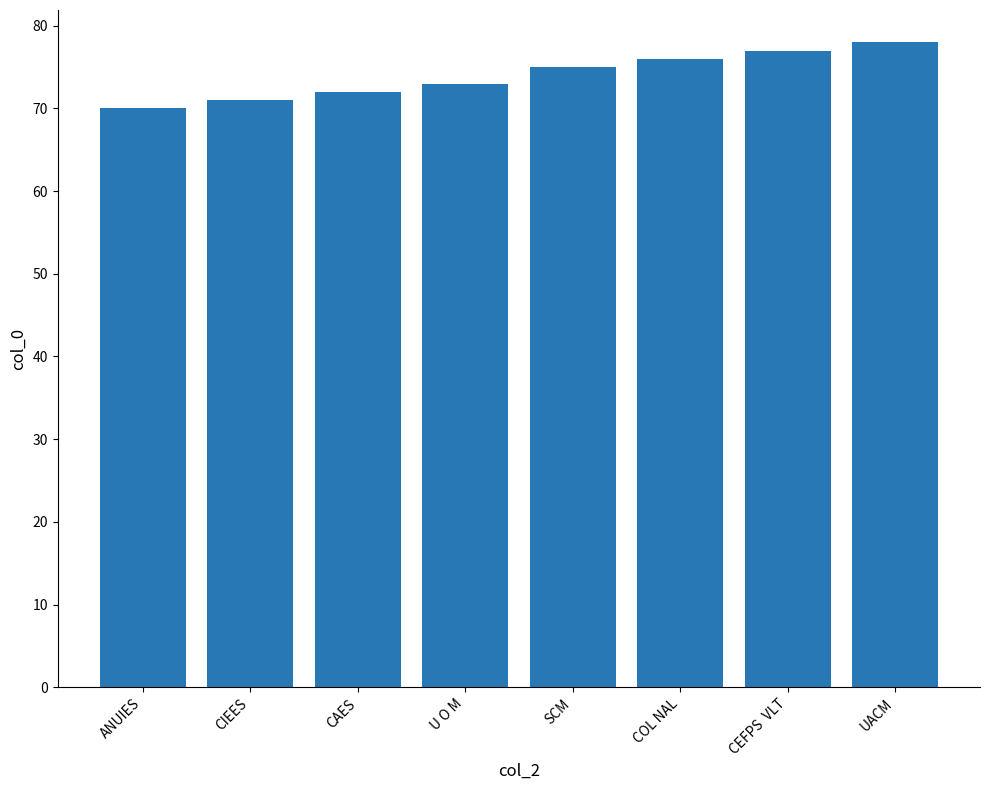

List the labels in order of value, largest first.

UACM, CEFPS  VLT, COL NAL, SCM, U O M, CAES, CIEES, ANUIES